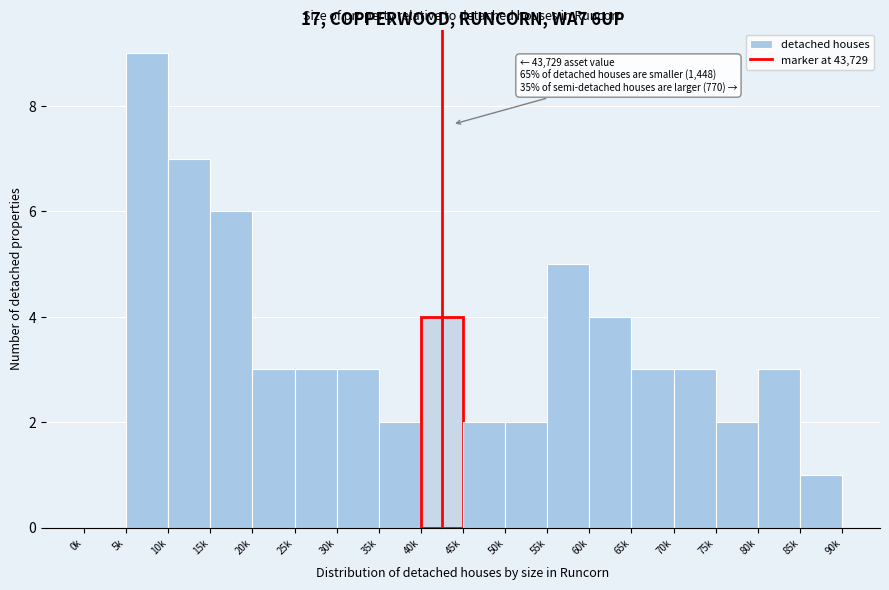

Reading left to right, transcribe all the data shown in this chart.

0k=0	5k=9	10k=7	15k=6	20k=3	25k=3	30k=3	35k=2	40k=4	45k=2	50k=2	55k=5	60k=4	65k=3	70k=3	75k=2	80k=3	85k=1